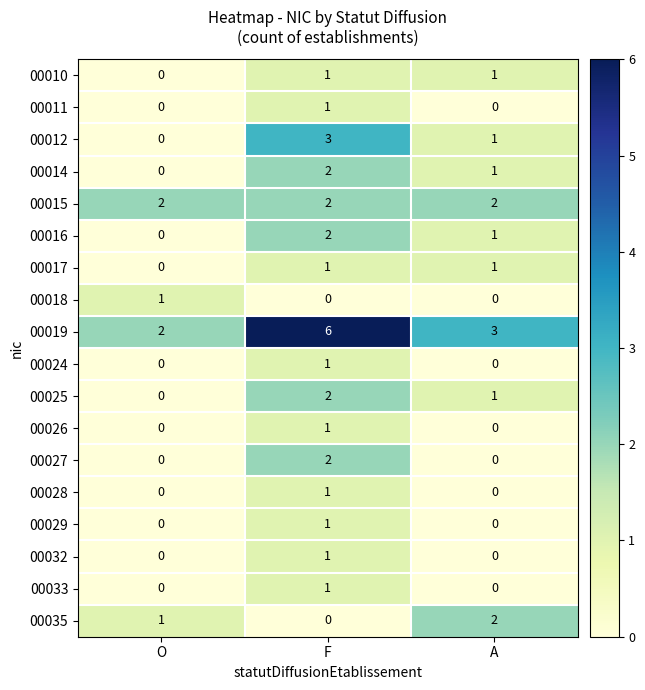

Which category has the highest value in the 00026 series?

F